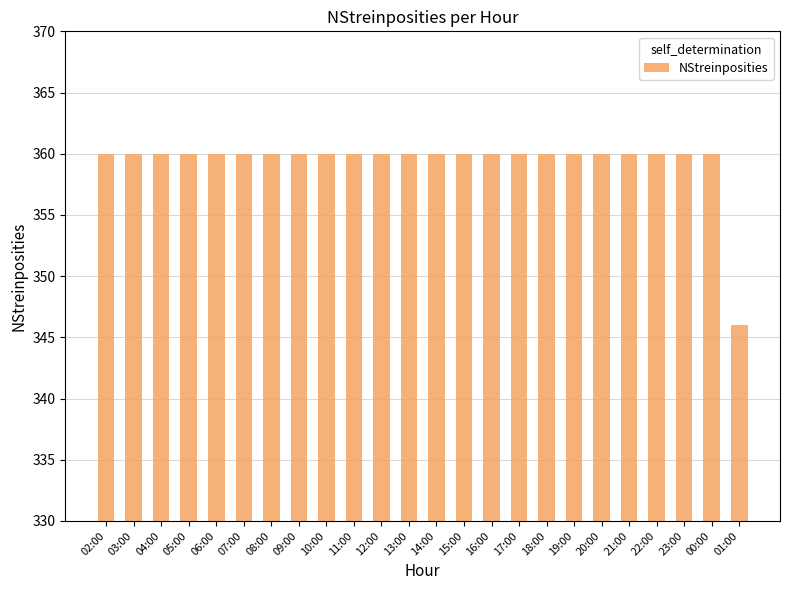

What is the sum of the values at 13:00 and 09:00?

720